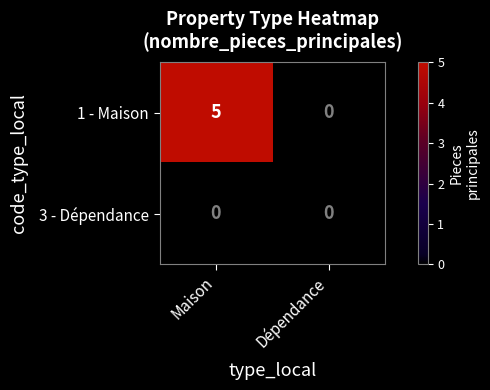

At which category is the sum across all series the highest?

Maison